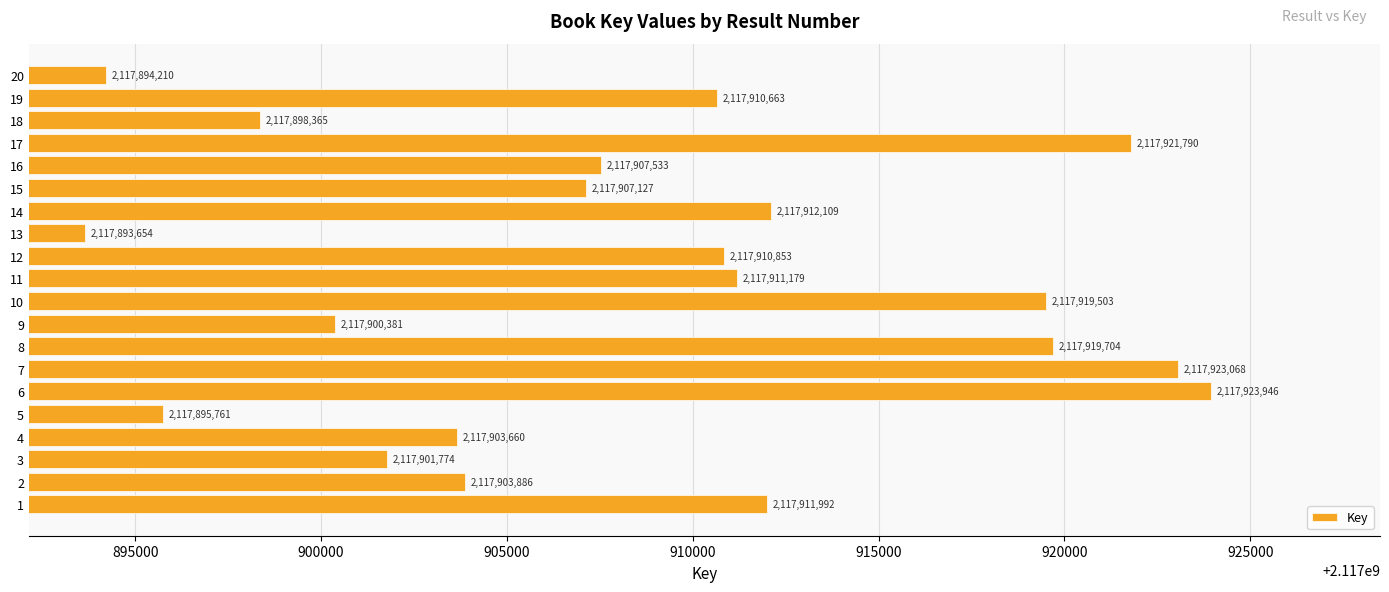

Reading top to bottom, extract all data points from this chart.

2117894210	2117910663	2117898365	2117921790	2117907533	2117907127	2117912109	2117893654	2117910853	2117911179	2117919503	2117900381	2117919704	2117923068	2117923946	2117895761	2117903660	2117901774	2117903886	2117911992